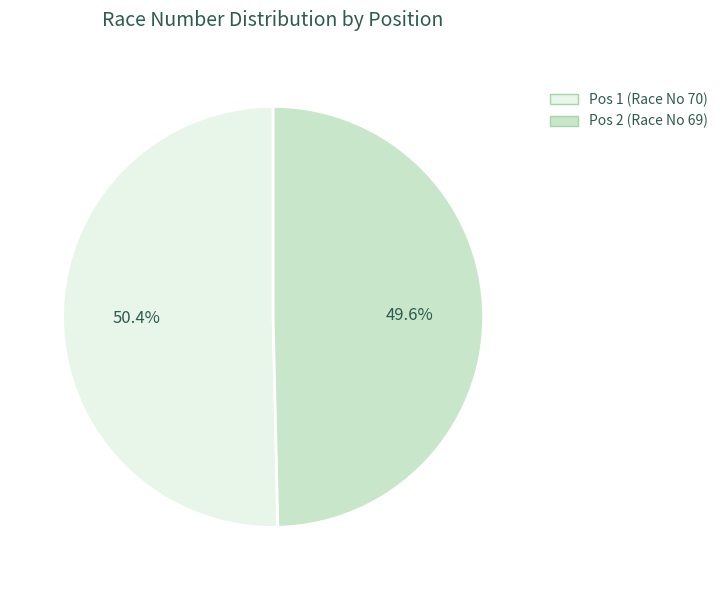

Is there any slice that represents more than half of the pie?

Yes